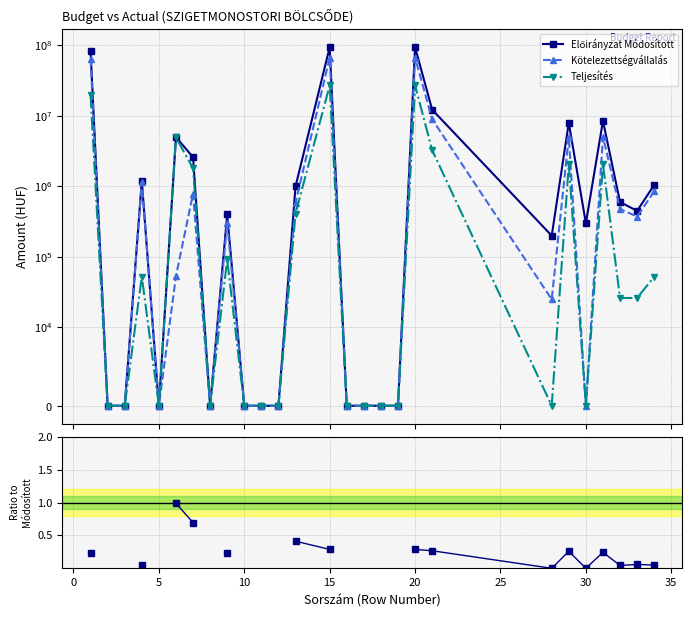

At how many categories does at least one series exceed 1624587?

8